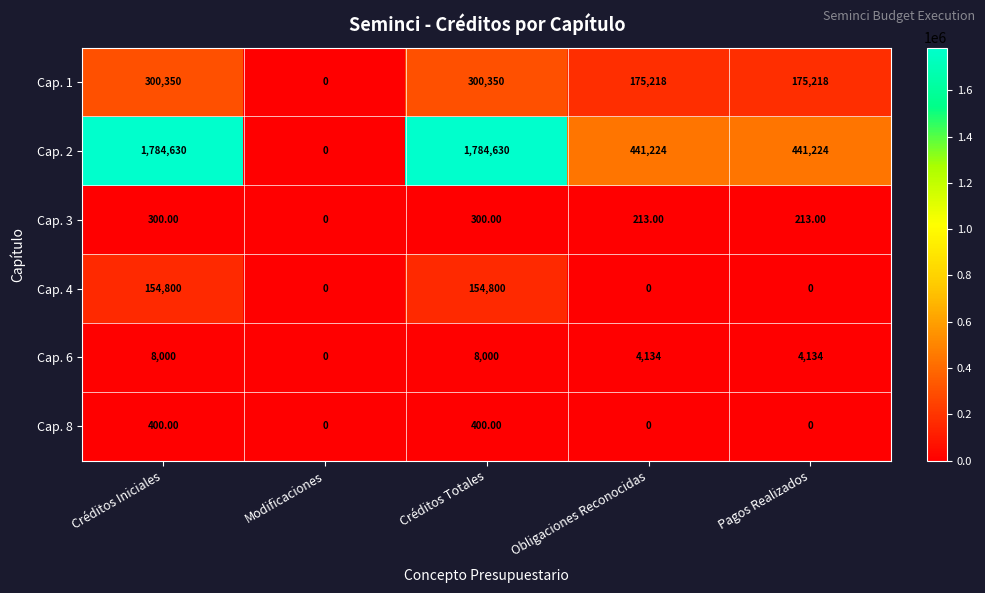

What is the difference between the maximum and minimum values in the Cap. 6 series?

8000